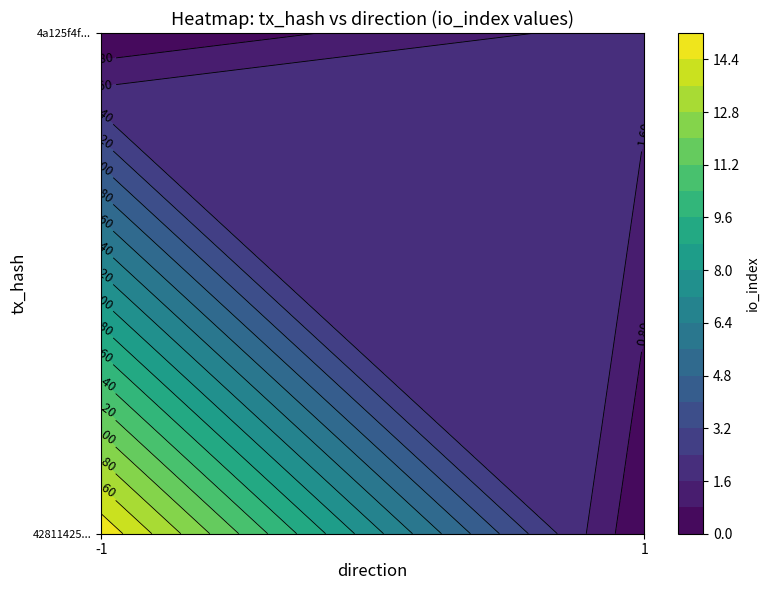

The 4a125f4fb1328a220e527999fb446bc0f9daa3b series shows 2 at io_index. True or false?

True